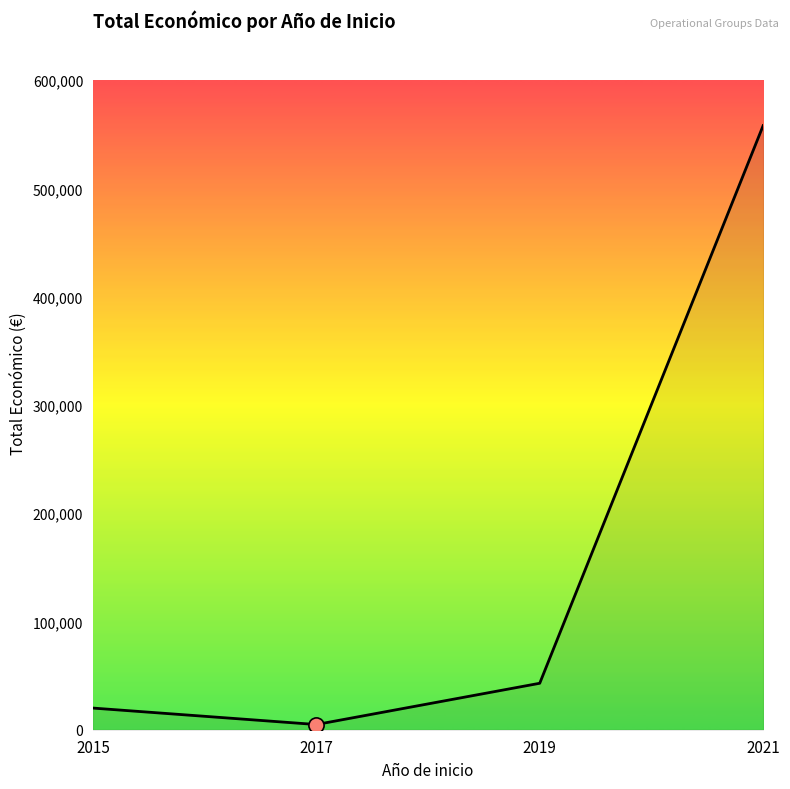

Which has a higher value, 2015 or 2021?

2021